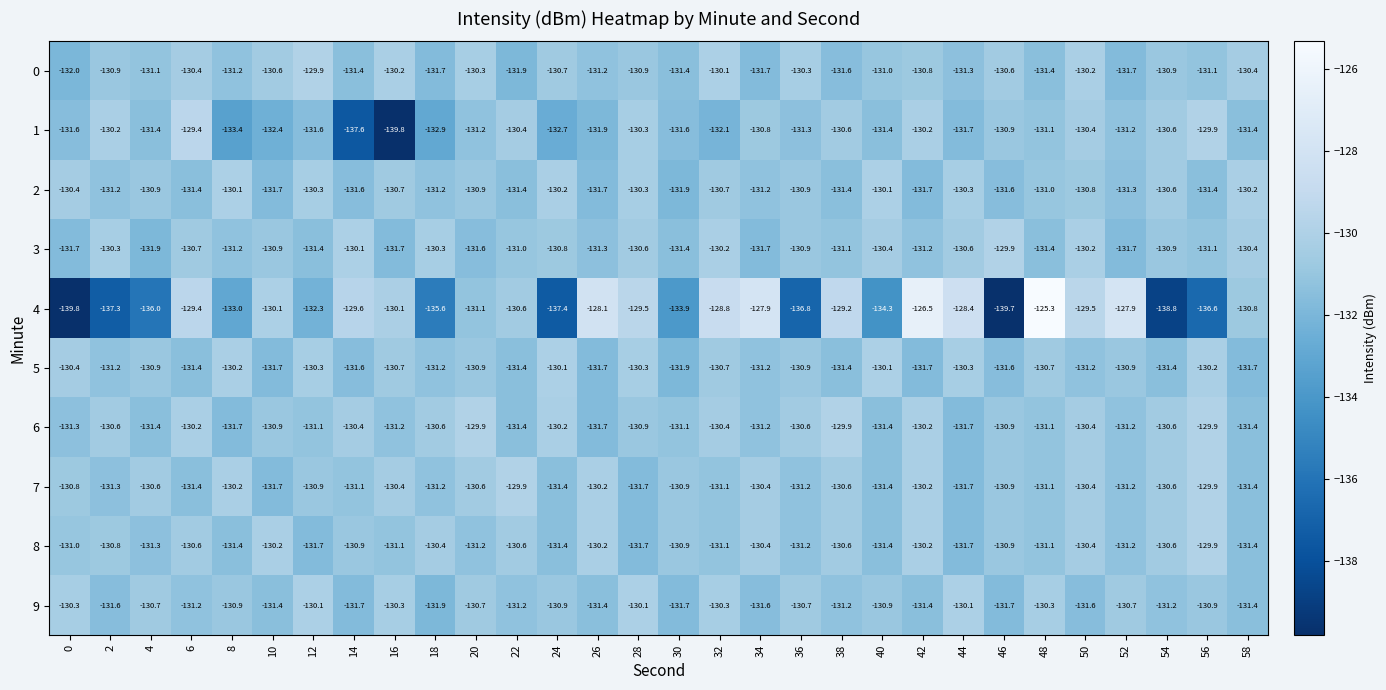

What is the greatest value displayed?

-125.3